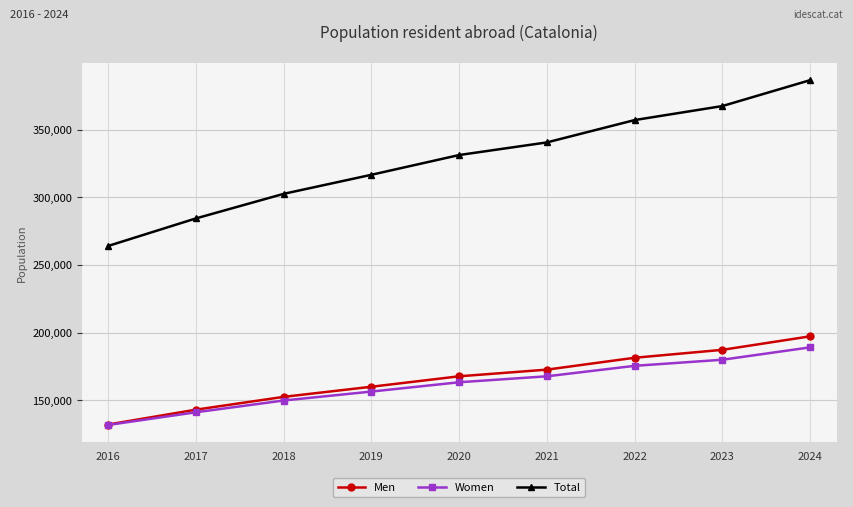

Which series has the widest spread of values?

Total